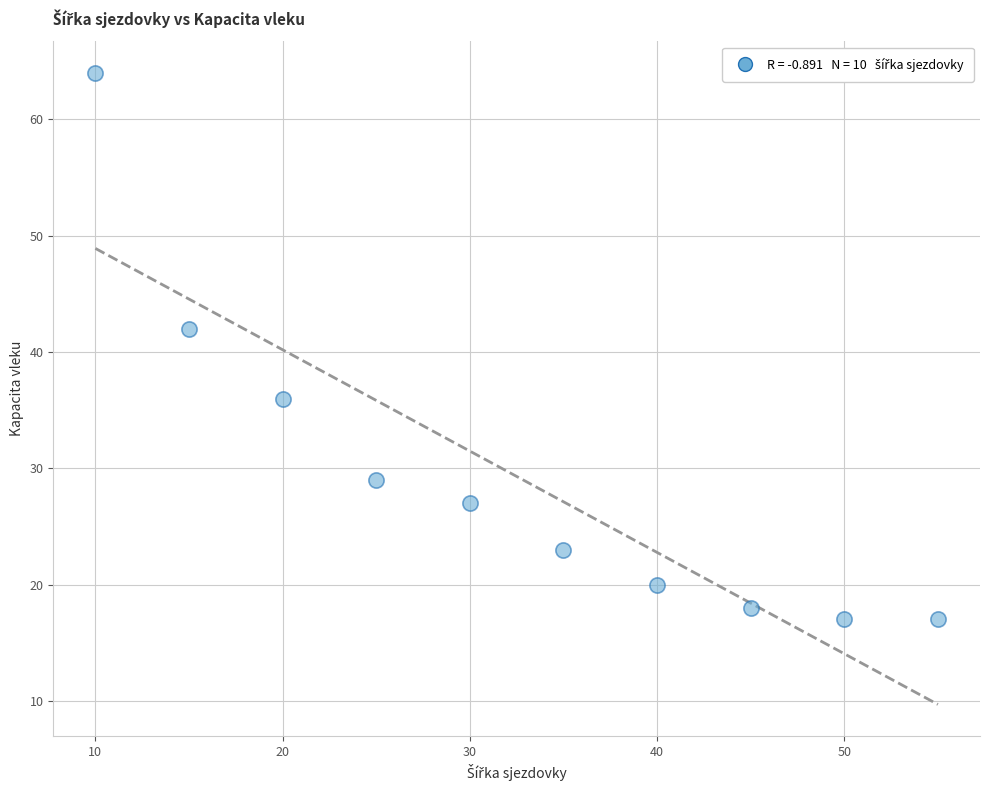

What is the average Y value?

29